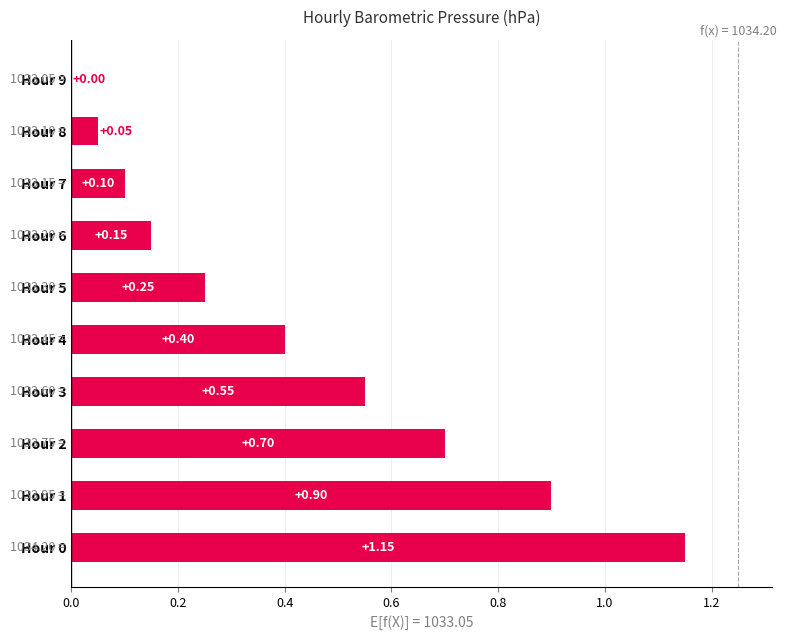

What is the change in value from Hour 4 to Hour 9?

-0.4